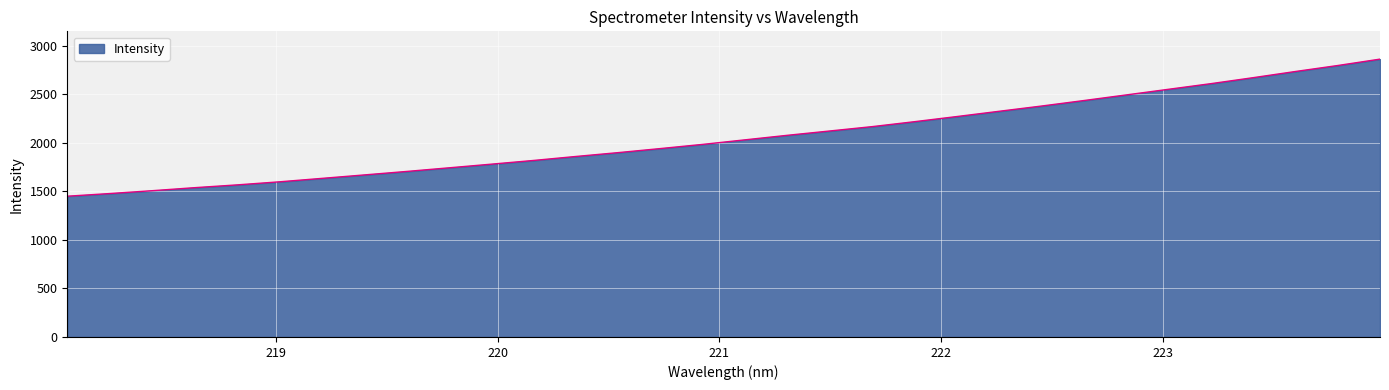

What is the minimum value shown in the chart?

1450.5